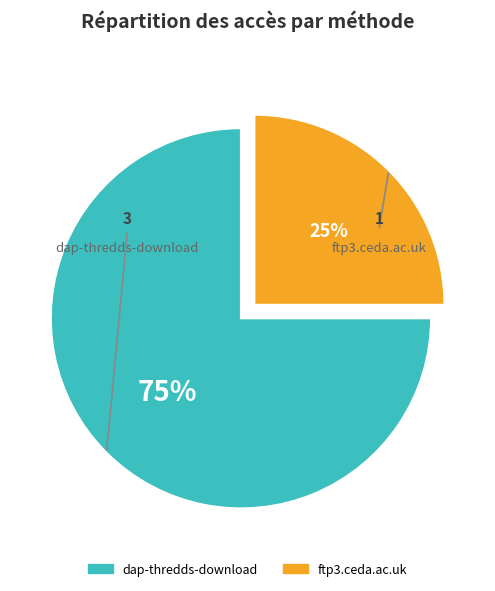

To the nearest percent, what portion does ftp3.ceda.ac.uk represent?

25%